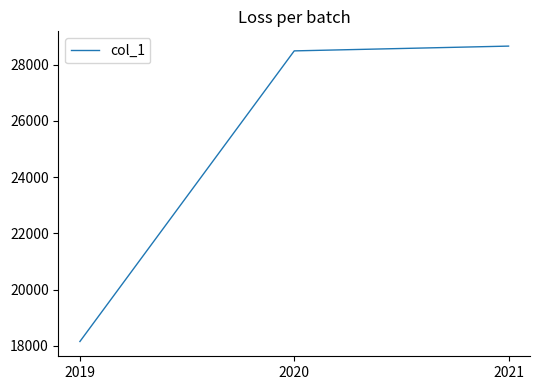

List the labels in order of value, smallest first.

2019, 2020, 2021